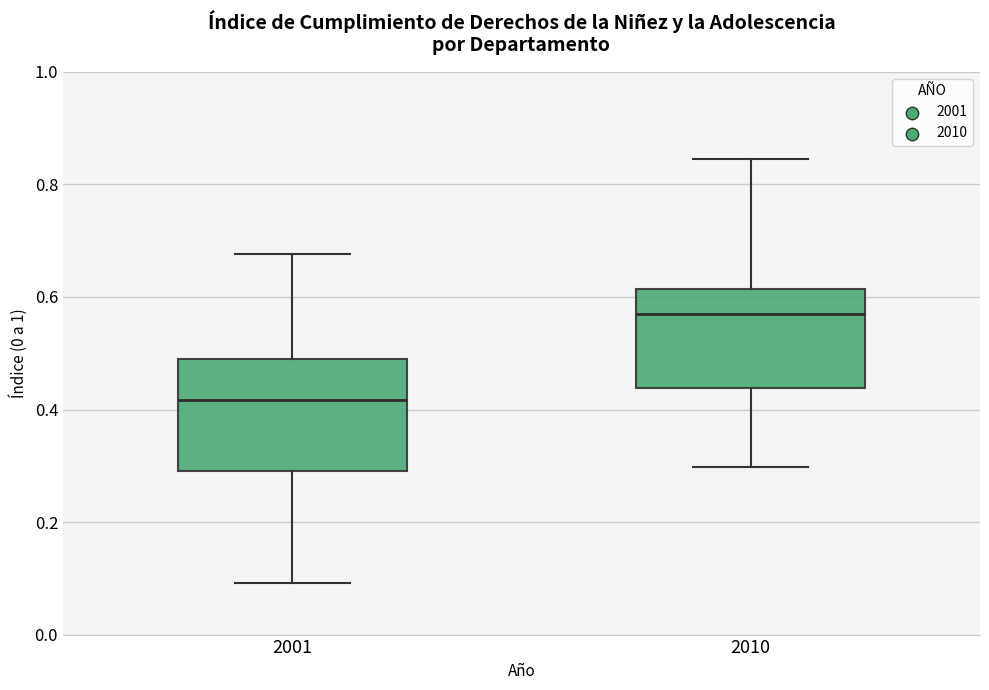

Which box has the highest median line?

2010